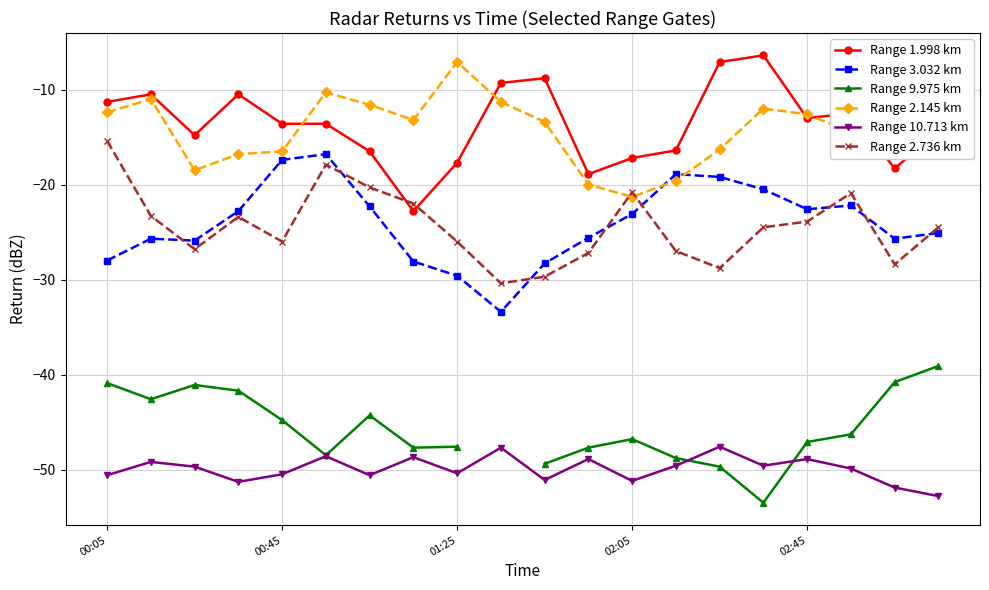

At how many categories does at least one series exceed -31?

20